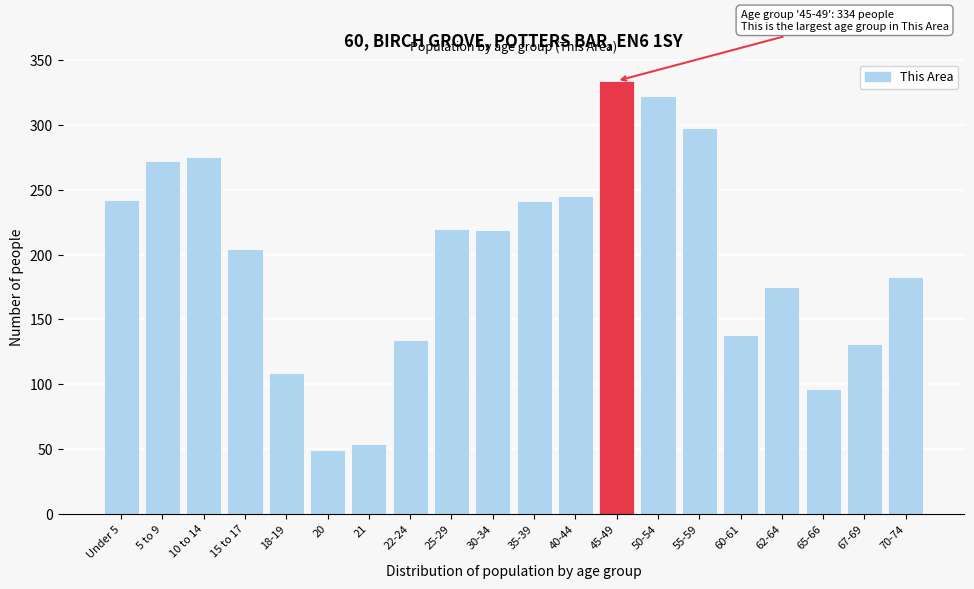

What is the difference between the maximum and second lowest values?

280